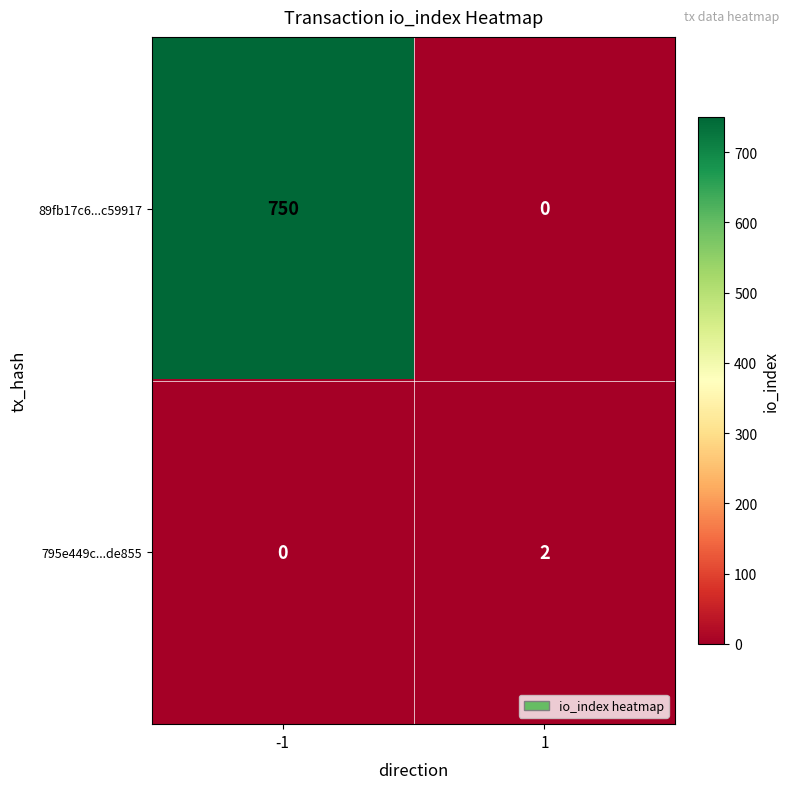

What is the spread (max minus min) of values at 1?

2